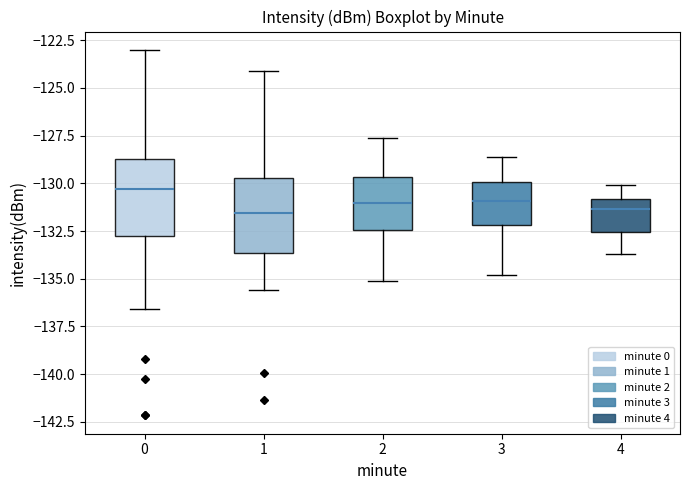

Reading left to right, read every box against the y-axis: the position of its median line, the range the box covers, and the ends of its whiskers. The values are not printed on the chart, so give them approximately, as read against the axis.

0: median -130.5, box -132.5 to -128.5, whiskers -136.5 to -123.0
1: median -131.5, box -133.5 to -129.5, whiskers -135.5 to -124.0
2: median -131.0, box -132.5 to -129.5, whiskers -135.0 to -127.5
3: median -131.0, box -132.0 to -130.0, whiskers -135.0 to -128.5
4: median -131.5, box -132.5 to -131.0, whiskers -133.5 to -130.0